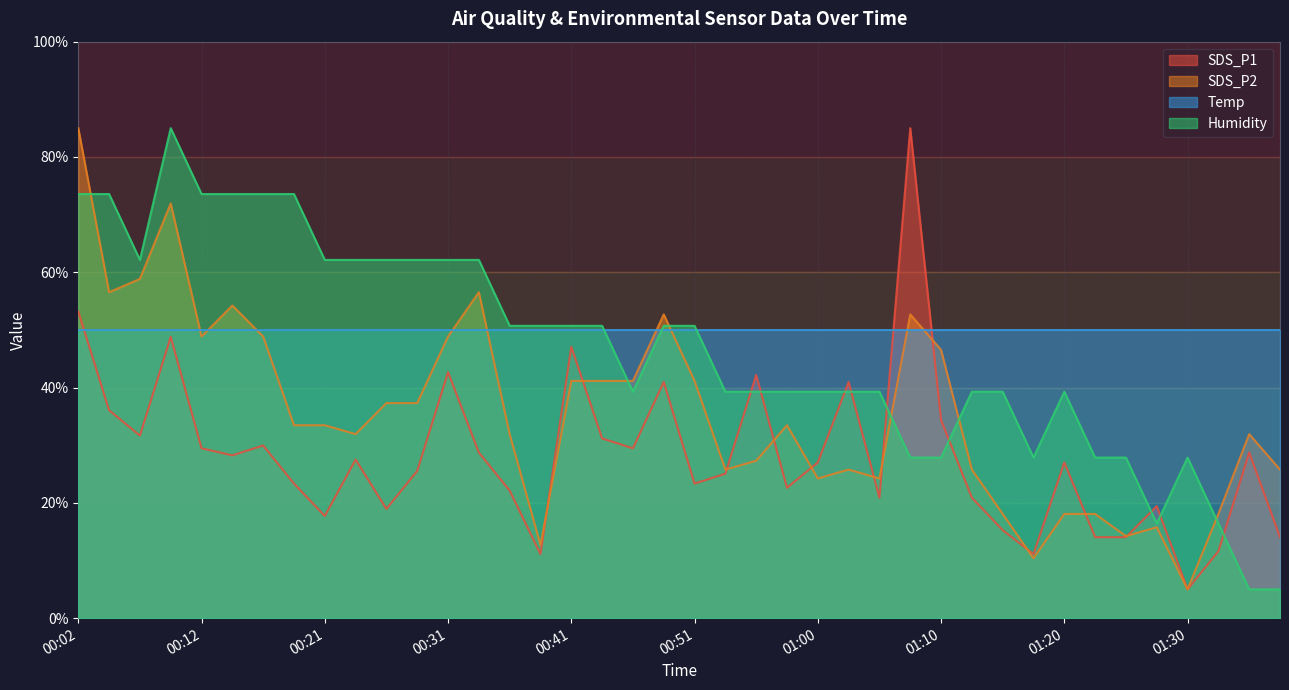

What is the average value of the Humidity series?

46.7